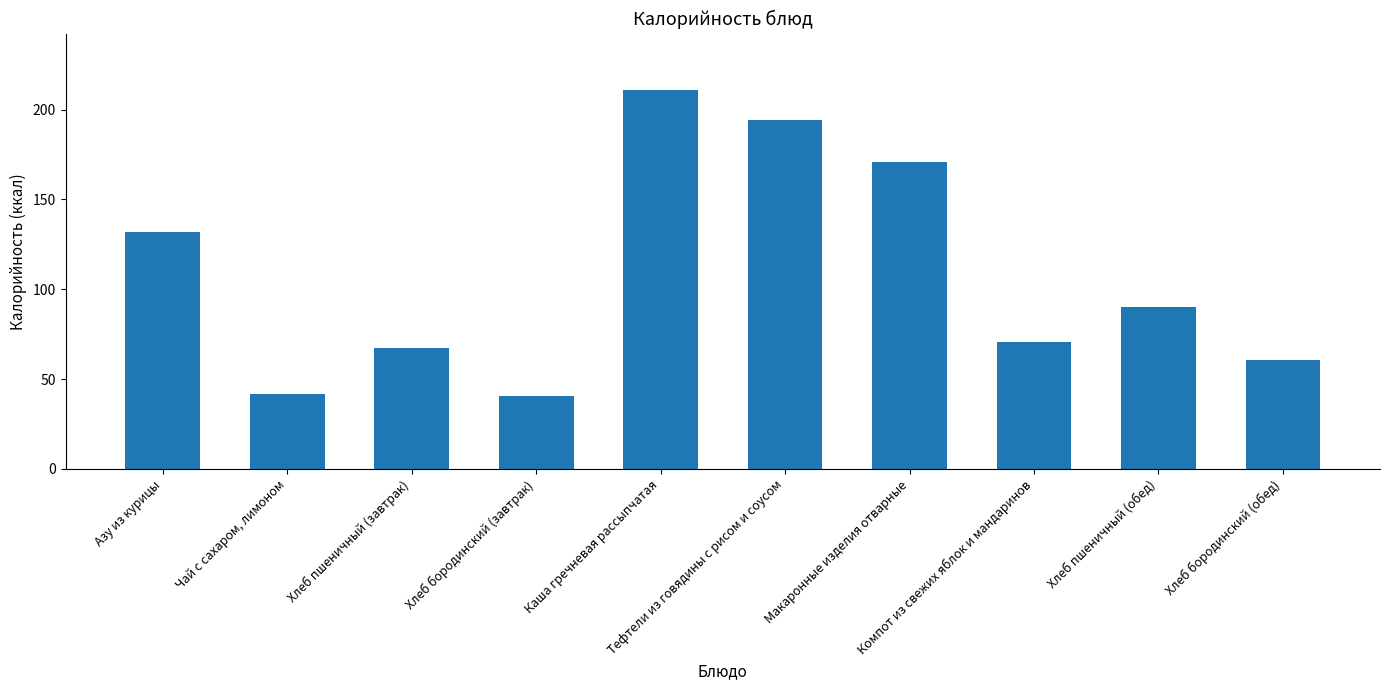

What is the change in value from Тефтели из говядины с рисом и соусом to Хлеб пшеничный (обед)?

-104.2